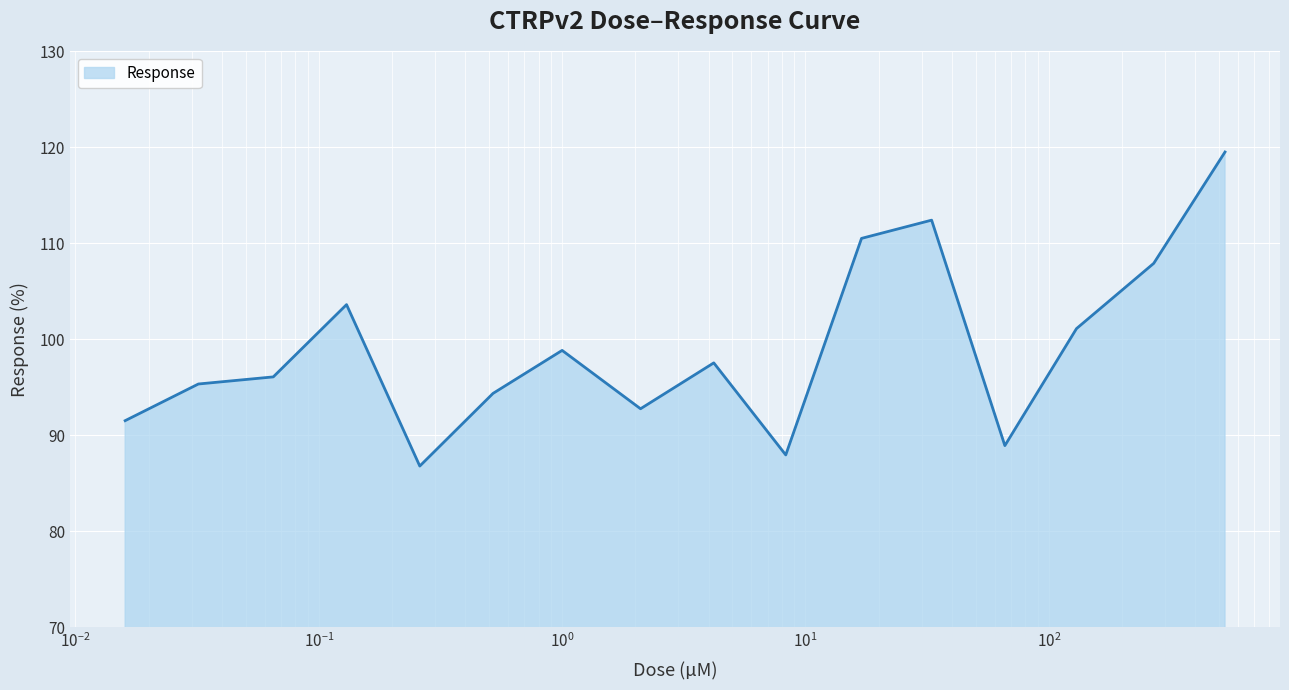

What is the greatest value displayed?

119.5